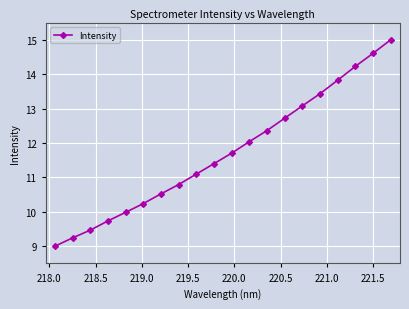

What is the greatest value displayed?

15.0